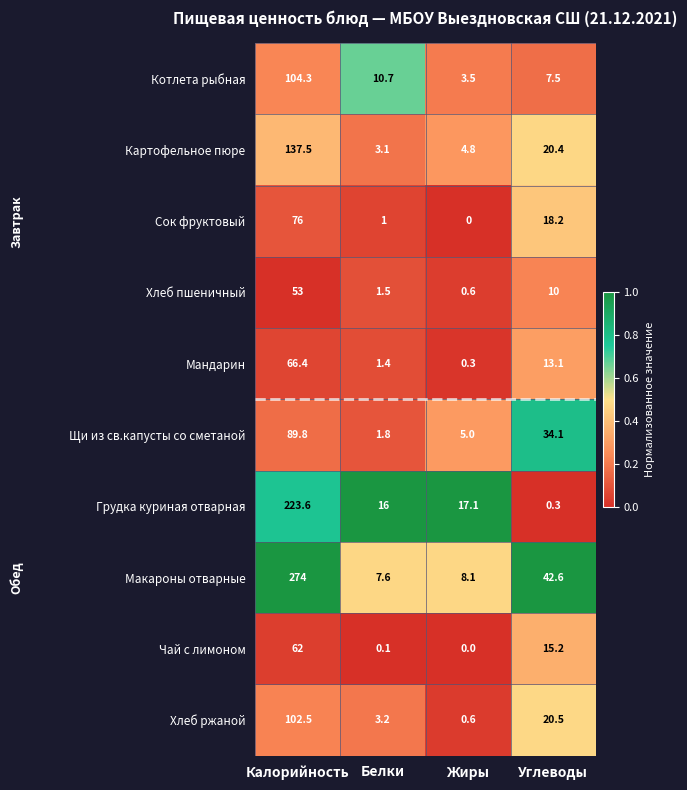

Is it true that Картофельное пюре equals 26.7 at Углеводы?

False